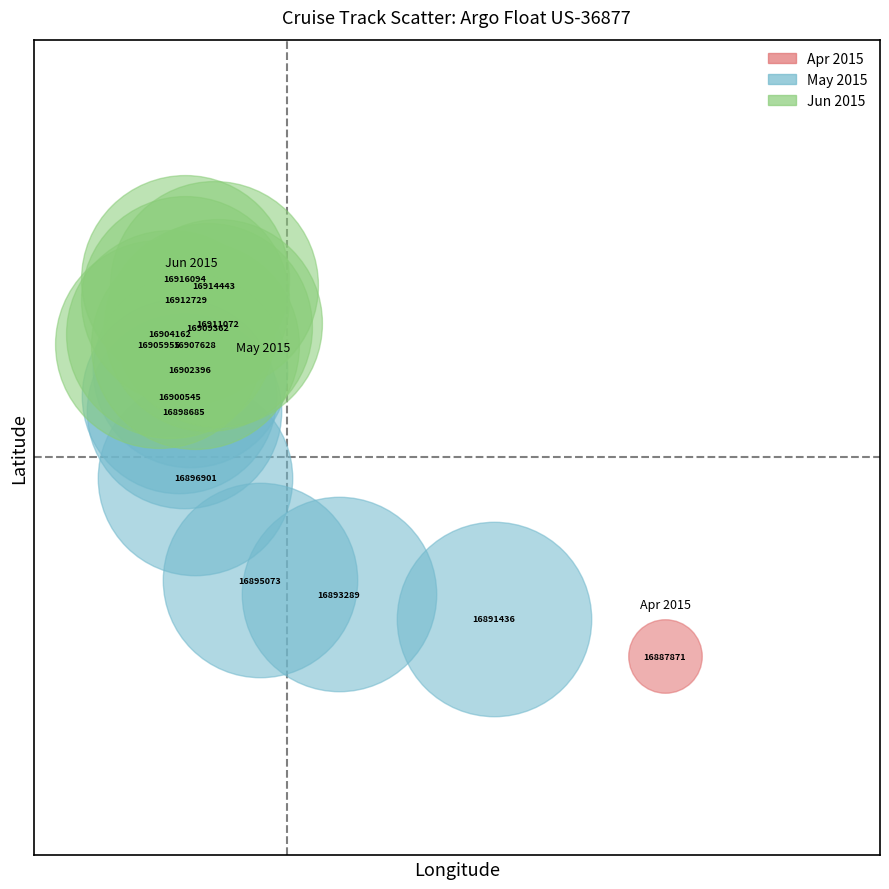

What are all the series names shown in the legend?

Apr 2015, May 2015, Jun 2015